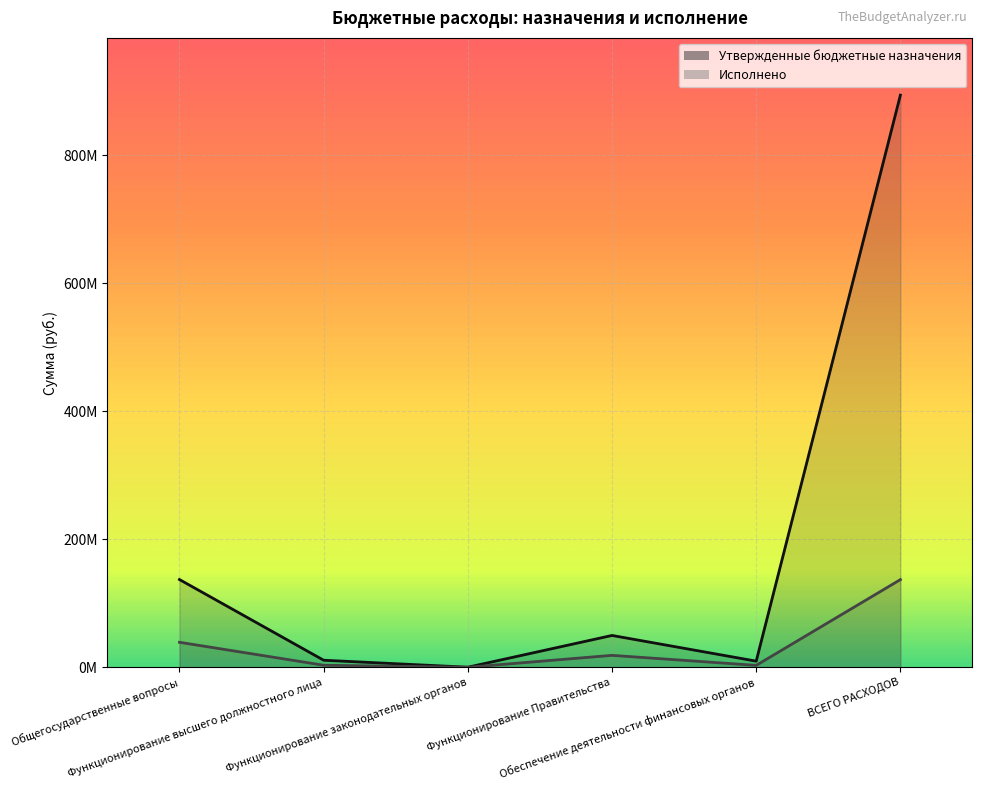

At how many categories does at least one series exceed 161249536?

1